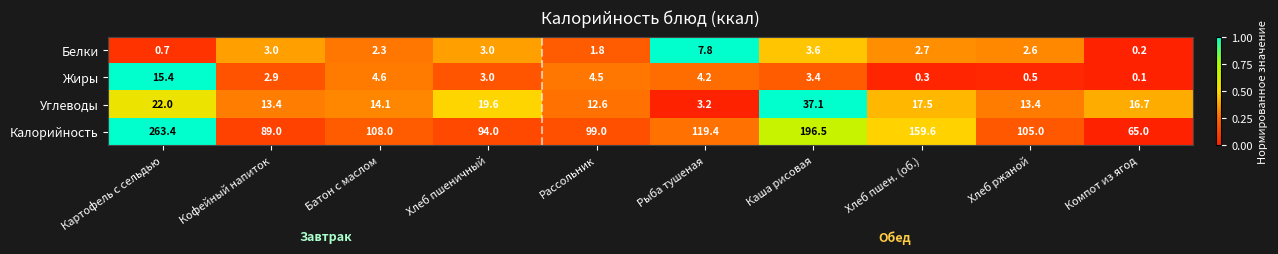

Count the number of data series in this chart.

4